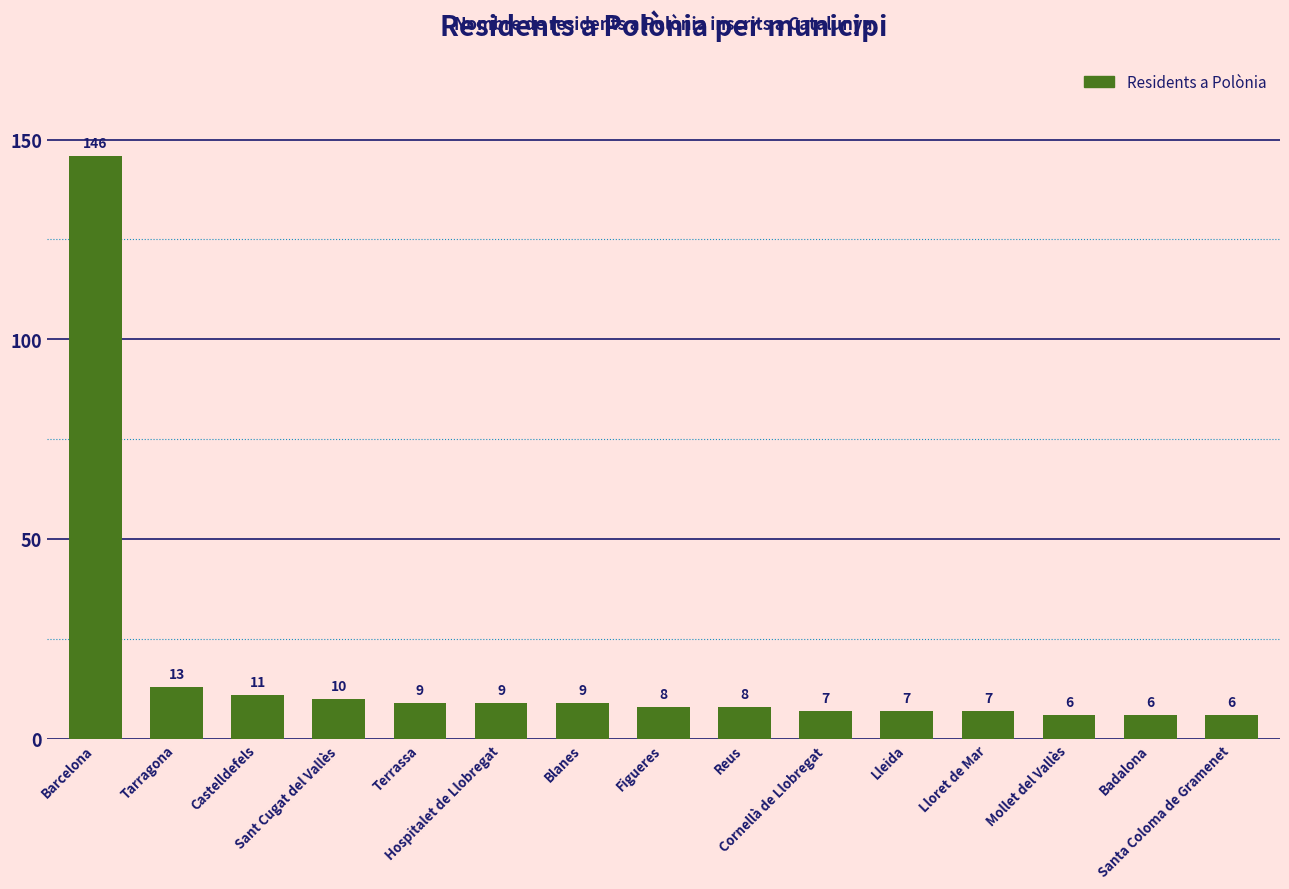

Reading right to left, list all the values displayed in this chart.

6	6	6	7	7	7	8	8	9	9	9	10	11	13	146